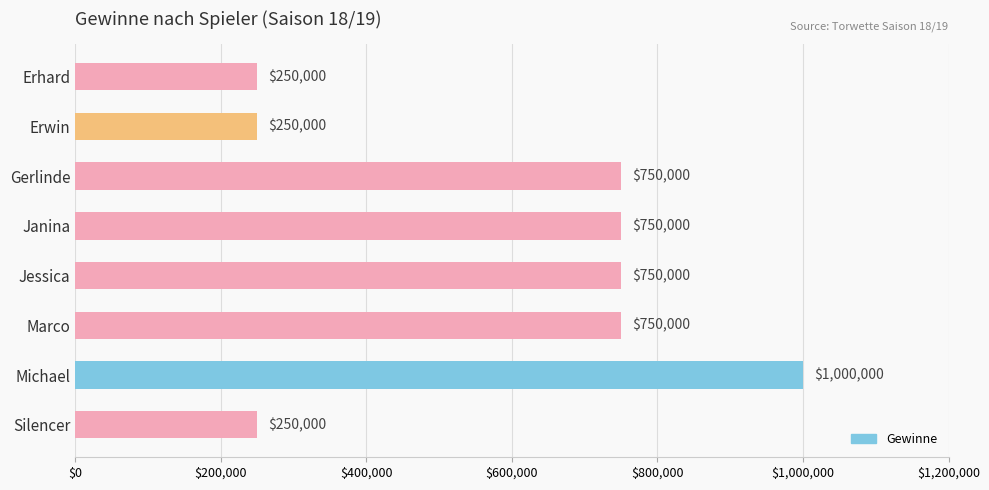

How many values are between 250000 and 750000?

7